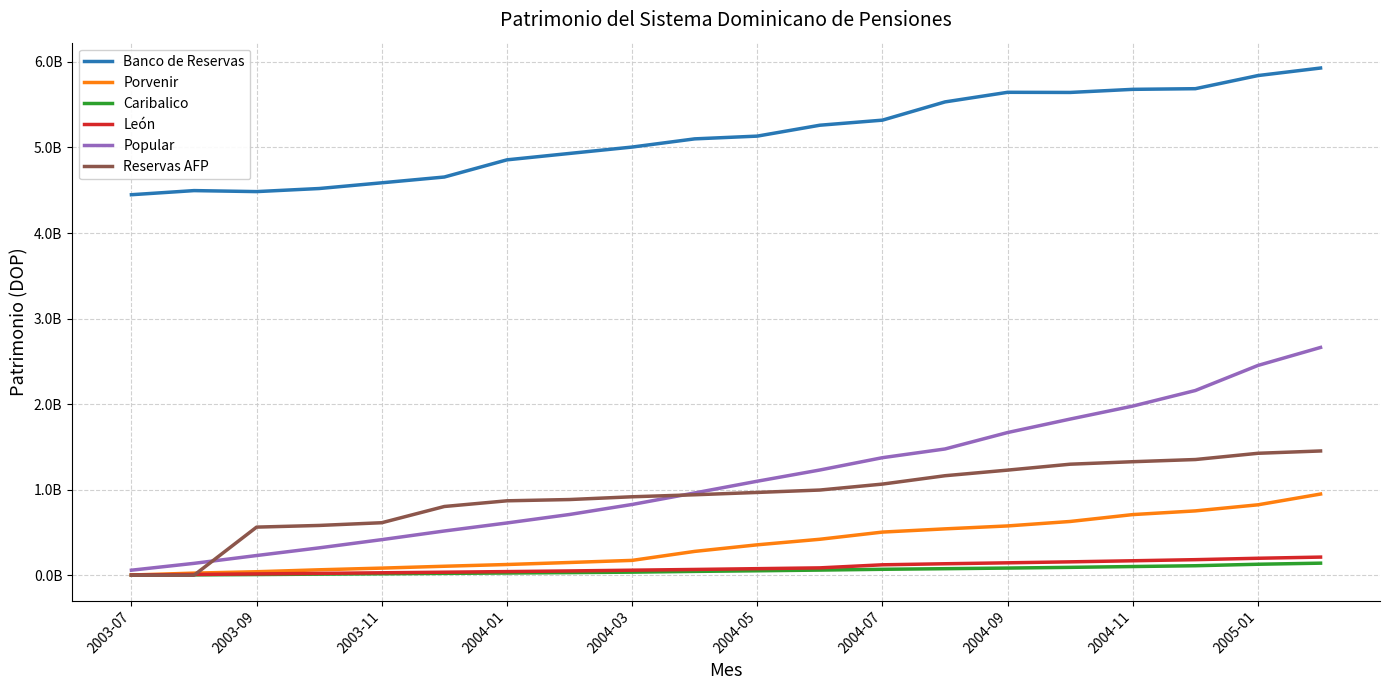

What is the difference between the maximum and minimum values in the Popular series?

2602621554.7